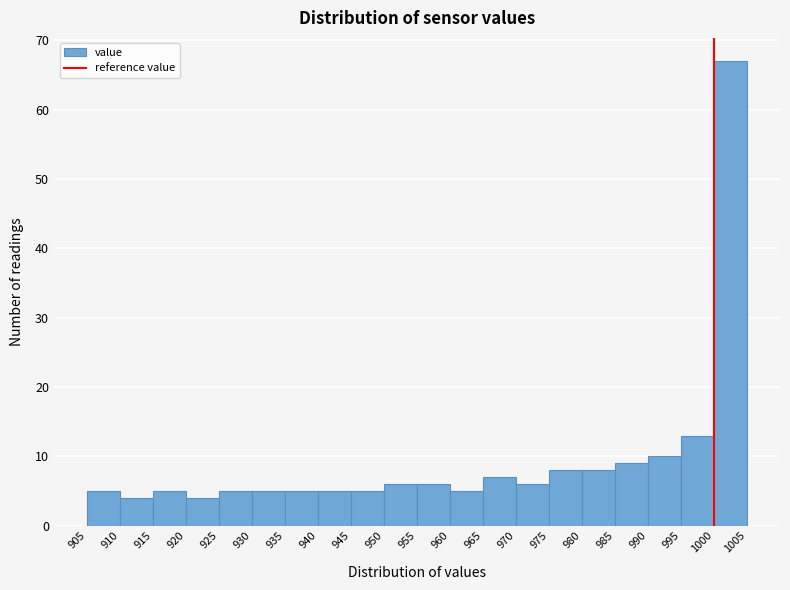

Which range on the x-axis has the tallest bar?

1000 to 1005